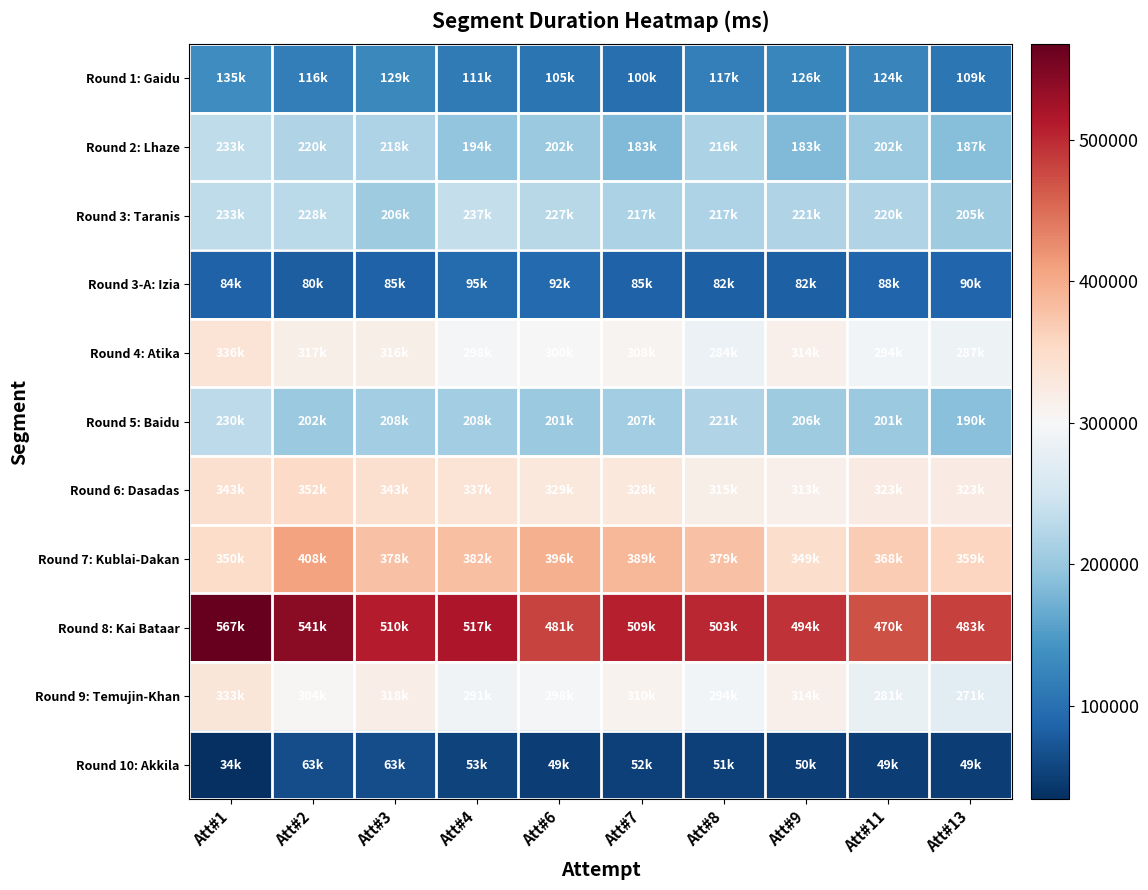

Between Att#8 and Att#3, which is larger?

Att#3